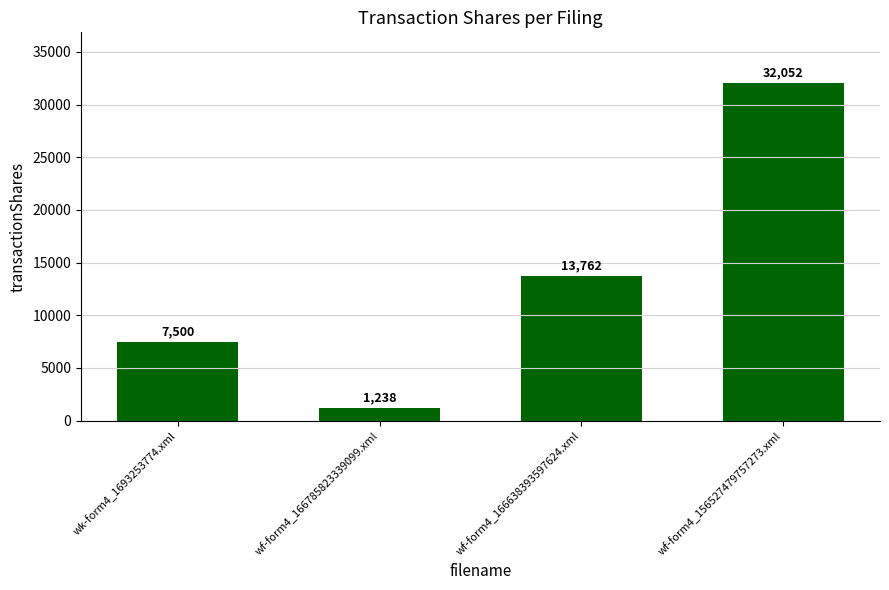

Is it true that the value at wk-form4_1693253774.xml is 12131?

False